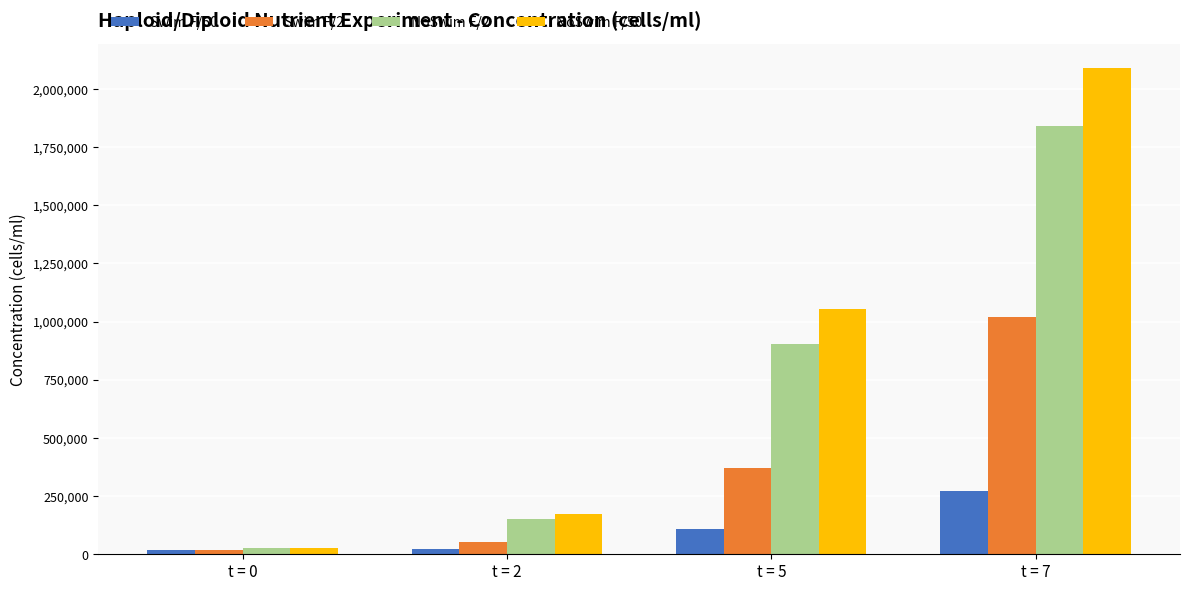

What is the maximum value for Swim F/2?

1018333.3